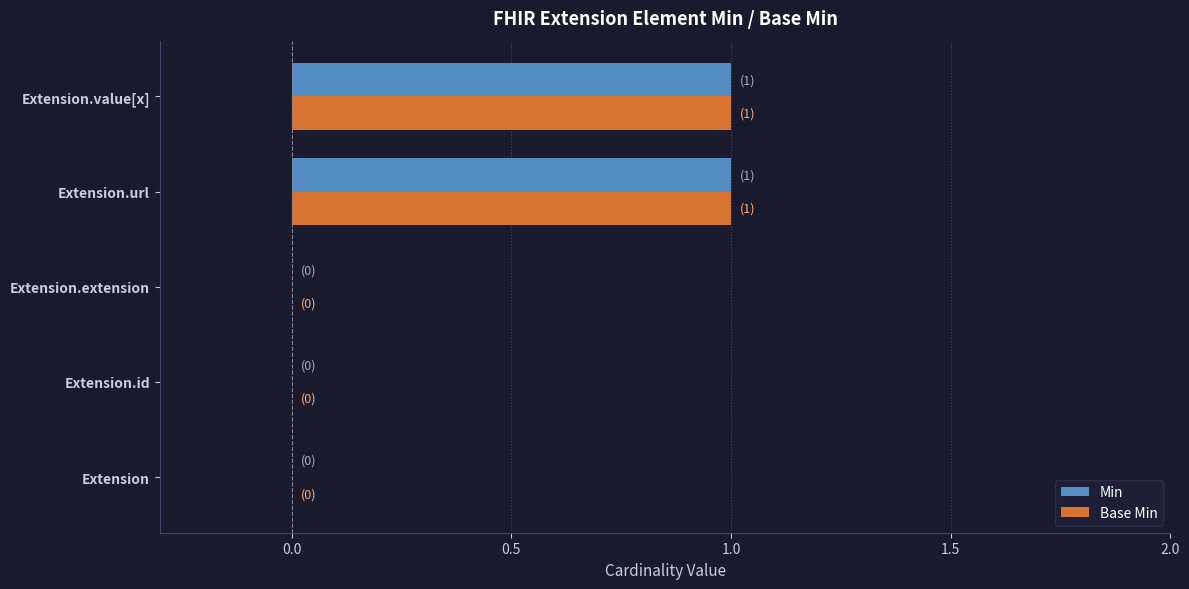

How many data points does each series have?

5